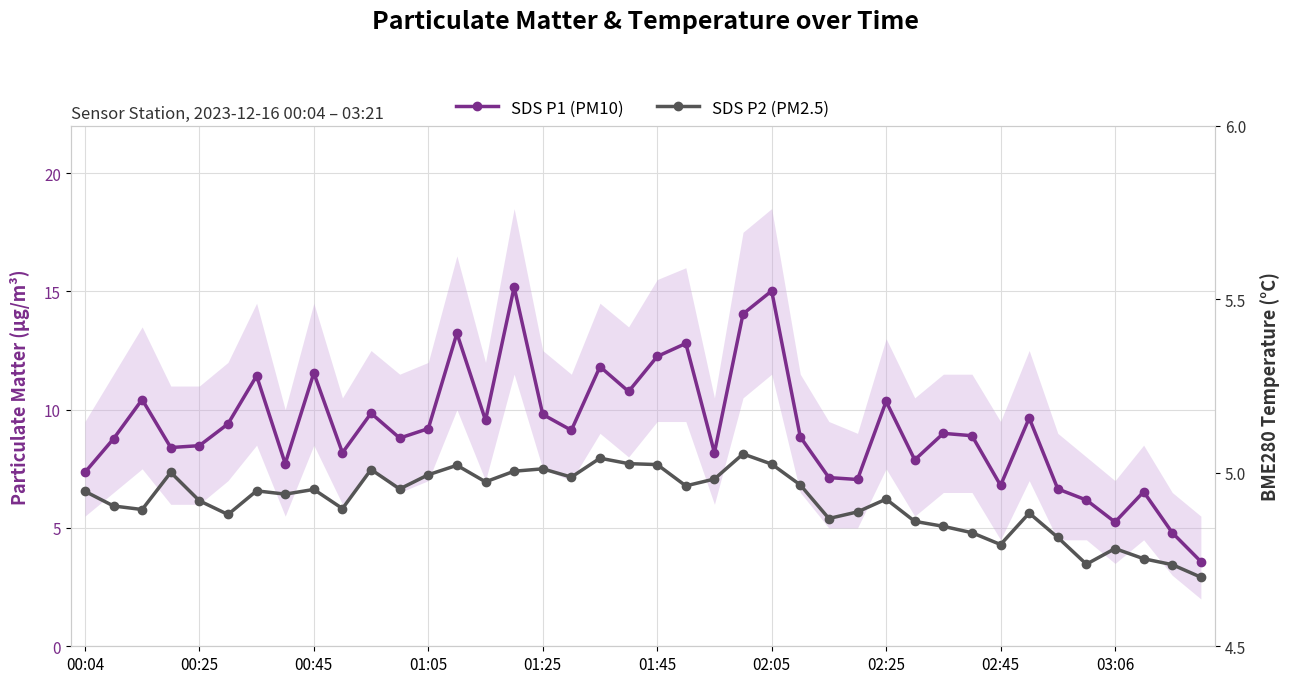

List the series in order of their overall mean, highest first.

SDS P1 (PM10), SDS P2 (PM2.5)